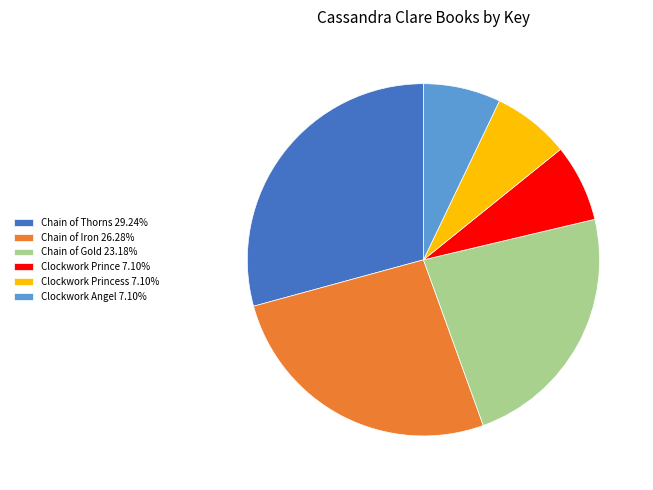

How many segments does this pie chart have?

6